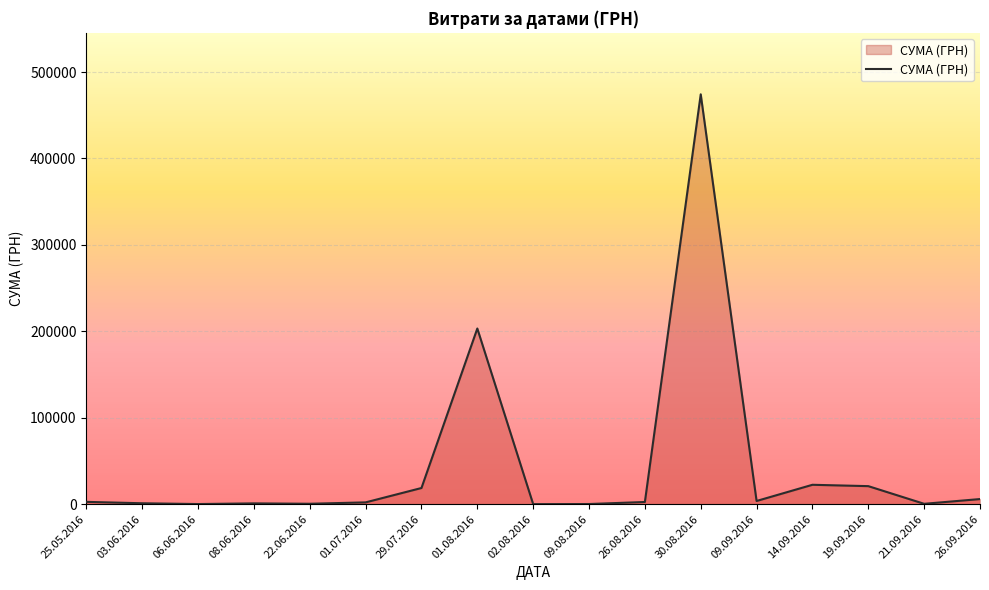

What is the maximum value shown in the chart?

474245.3